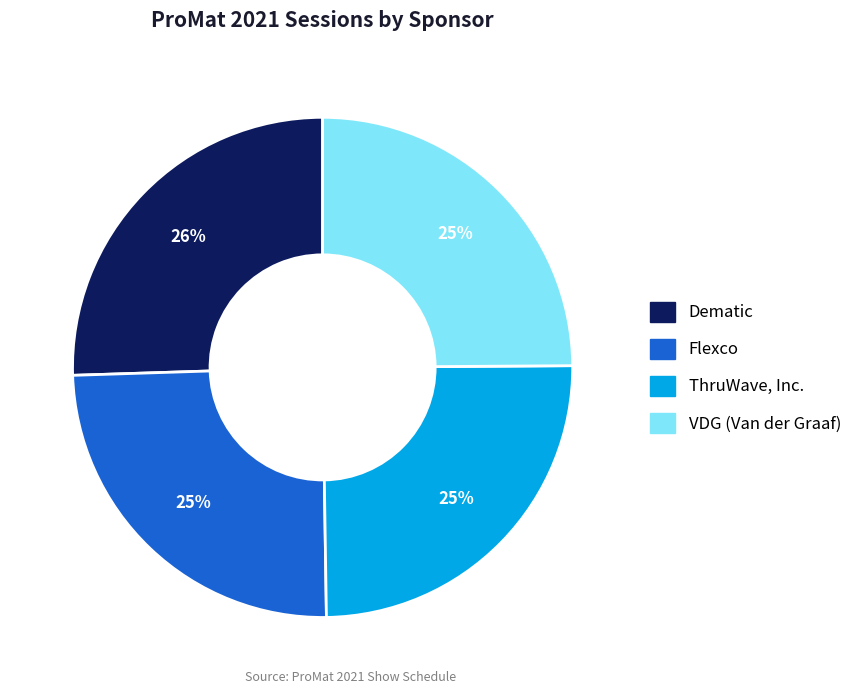

To the nearest percent, what is the combined percentage of VDG (Van der Graaf) and ThruWave, Inc.?

50%